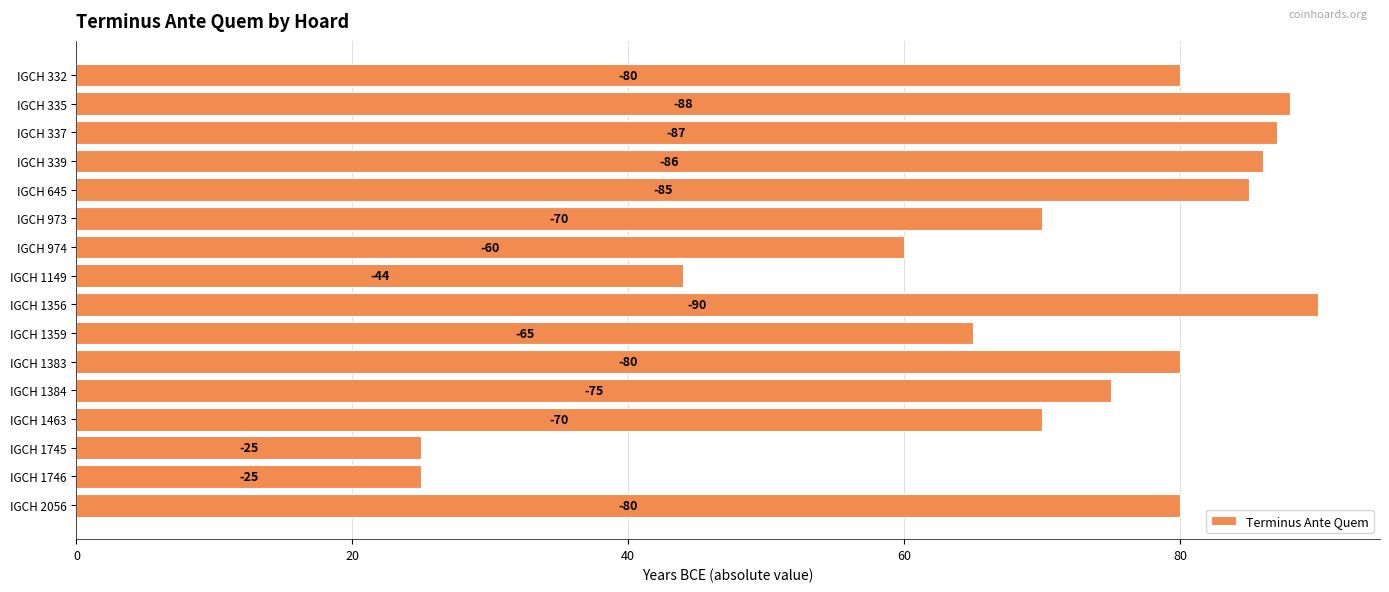

What is the smallest value displayed?

25